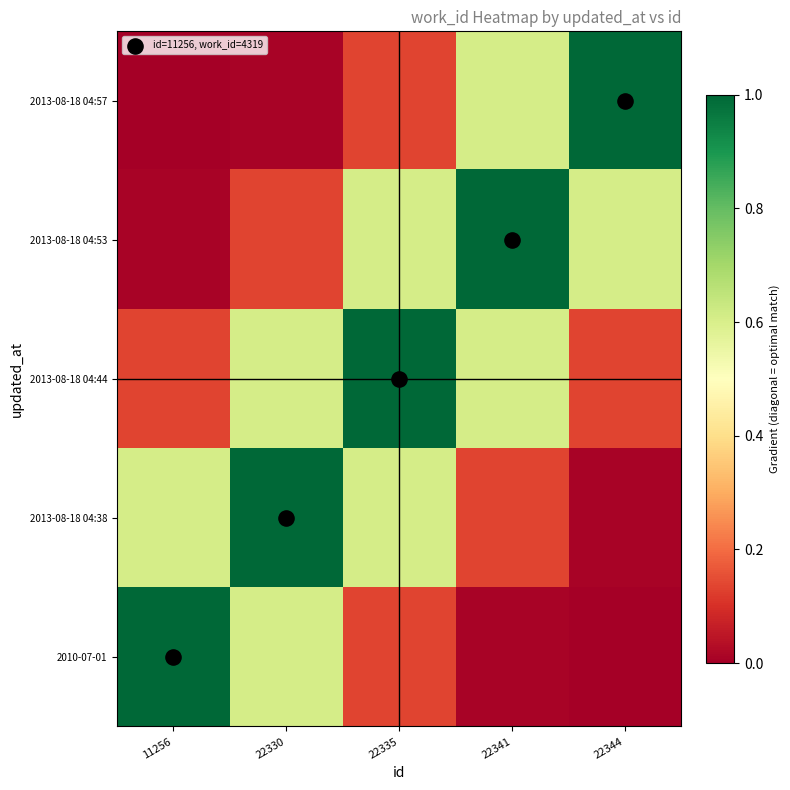

Reading left to right, extract all data points from this chart.

2010-07-01: 11256=1.0	22330=0.6	22335=0.1	22341=0.0	22344=0.0
2013-08-18 04:38: 11256=0.6	22330=1.0	22335=0.6	22341=0.1	22344=0.0
2013-08-18 04:44: 11256=0.1	22330=0.6	22335=1.0	22341=0.6	22344=0.1
2013-08-18 04:53: 11256=0.0	22330=0.1	22335=0.6	22341=1.0	22344=0.6
2013-08-18 04:57: 11256=0.0	22330=0.0	22335=0.1	22341=0.6	22344=1.0